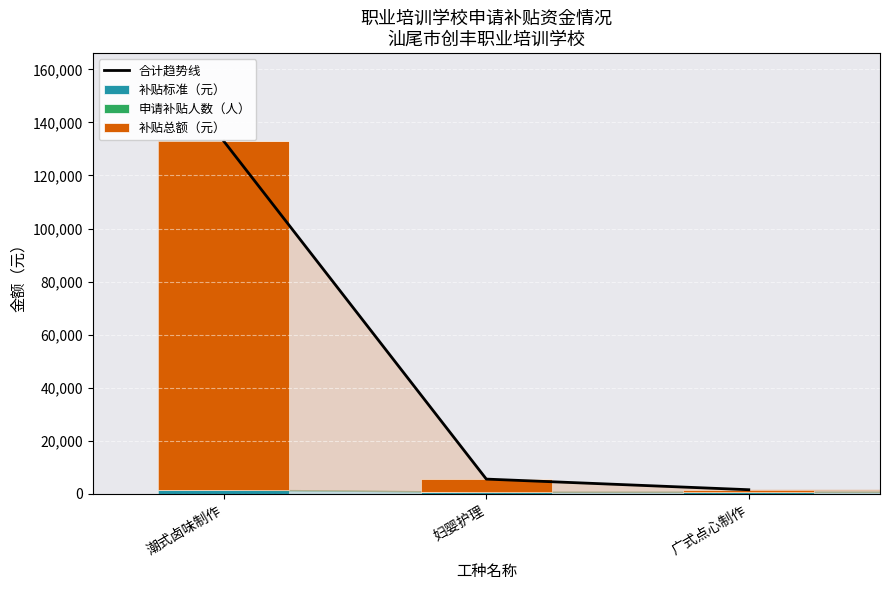

Which series changed the most between 潮式卤味制作 and 妇婴护理?

合计趋势线